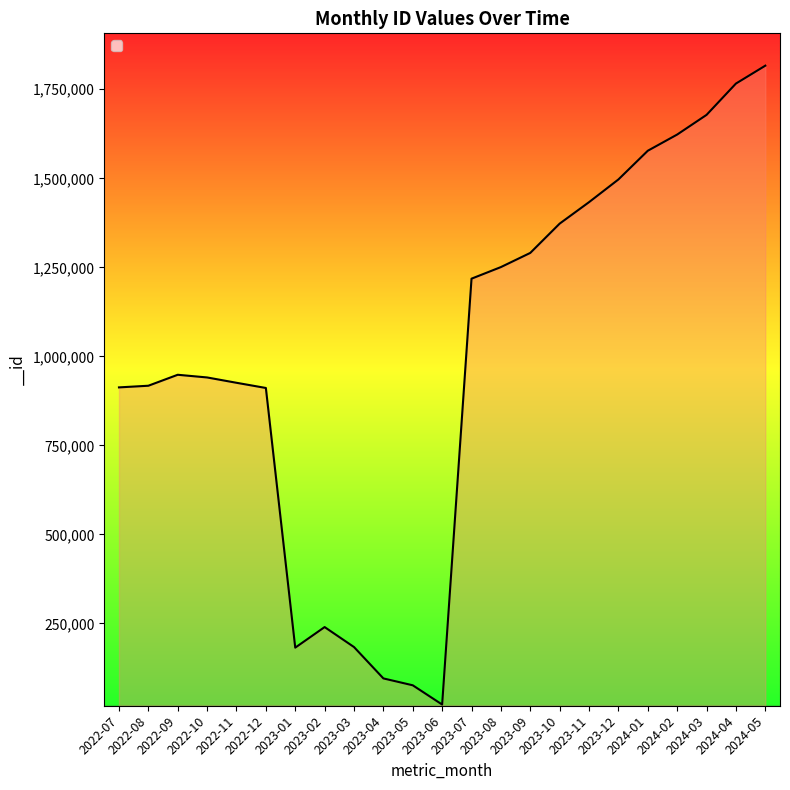

What is the ratio of the value at 2023-07 to the value at 2023-06?

54.3